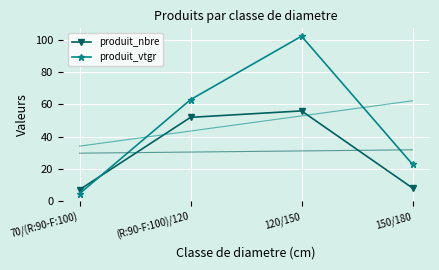

Rank the series by their maximum value, from highest to lowest.

produit_vtgr, produit_nbre